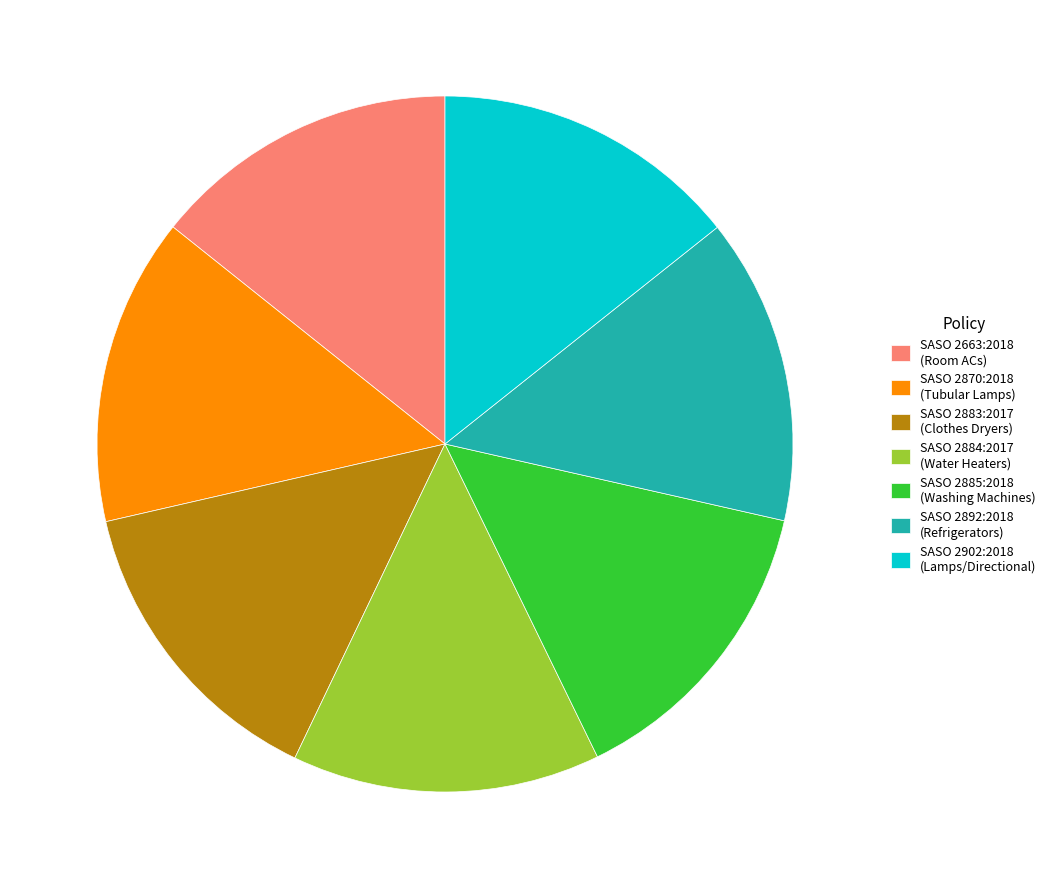

Is there a majority slice in this chart?

No